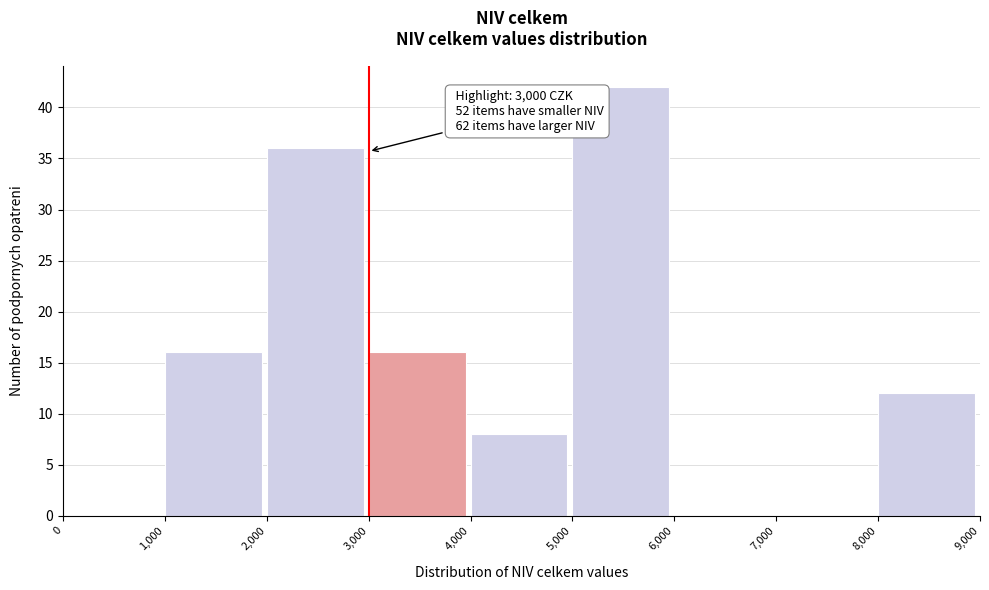

Over which range of the x-axis is the bar tallest?

5,000 to 6,000